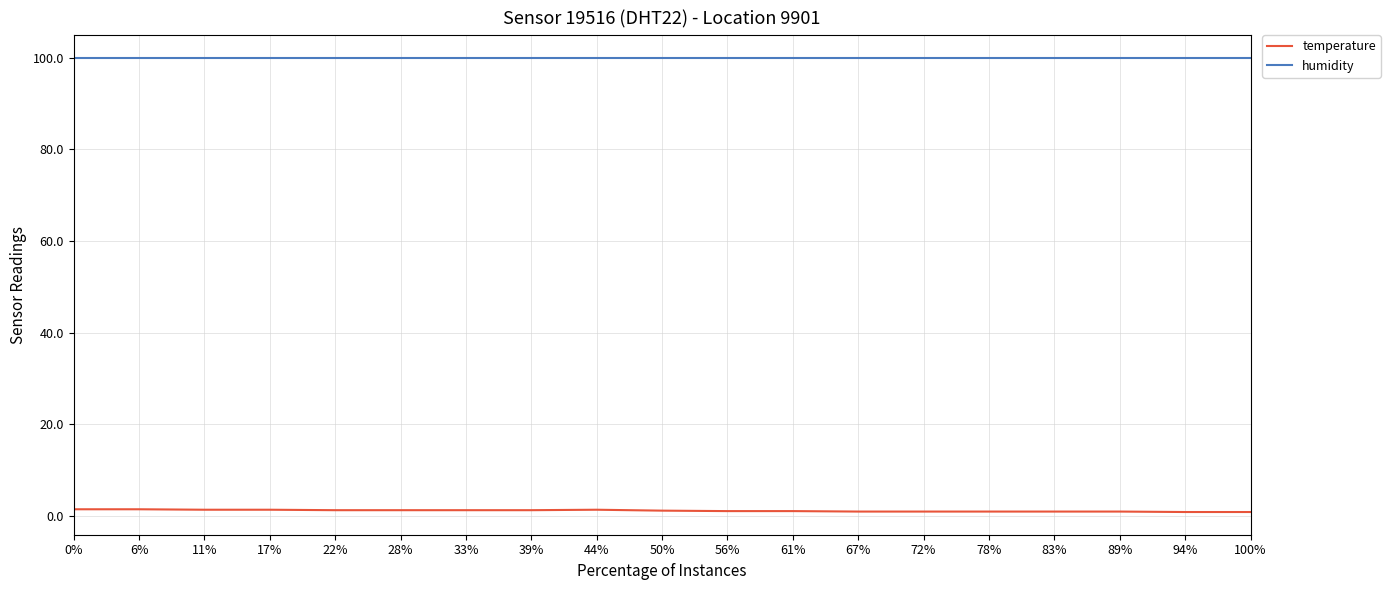

Rank the series by their average value, from lowest to highest.

temperature, humidity